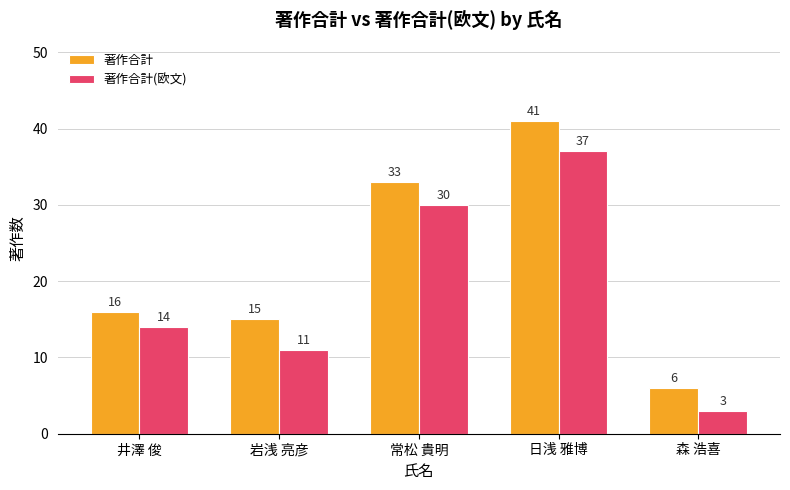

What is the value of the 著作合計(欧文) bar at the 5th from the left?

3